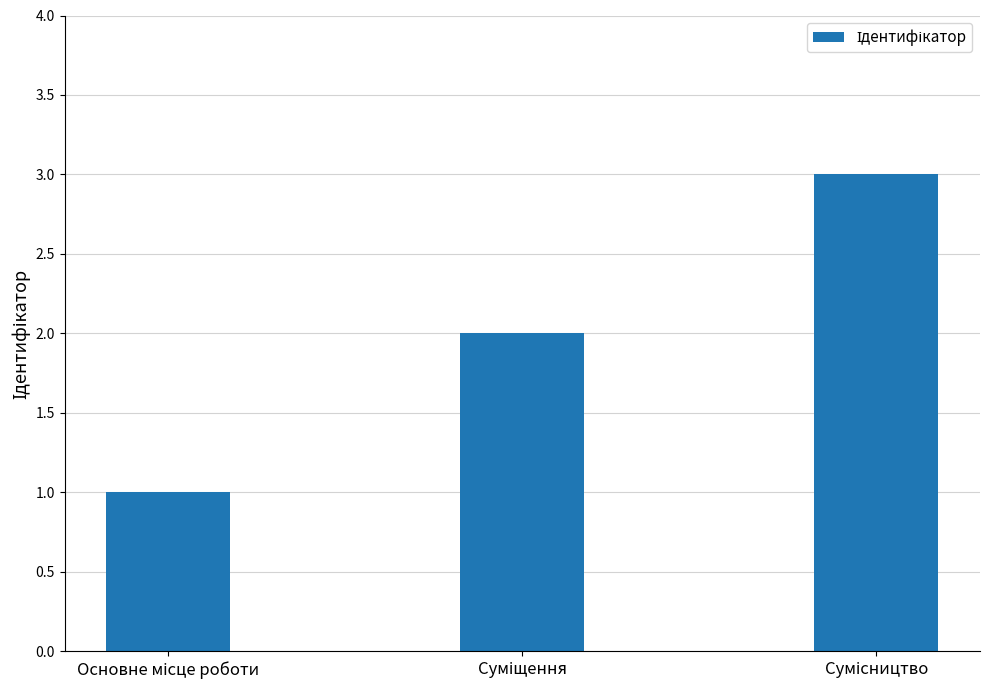

Count the values in the range 1 to 3.

3